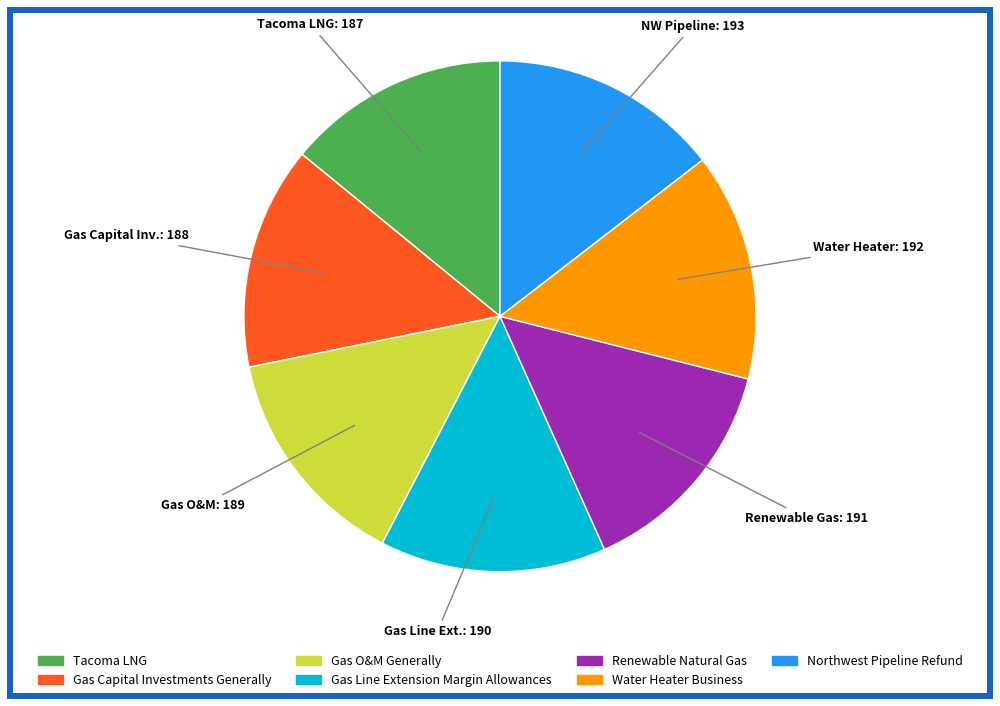

Combined, do Gas Capital Inv.: 188 and Water Heater: 192 account for over 50%?

No